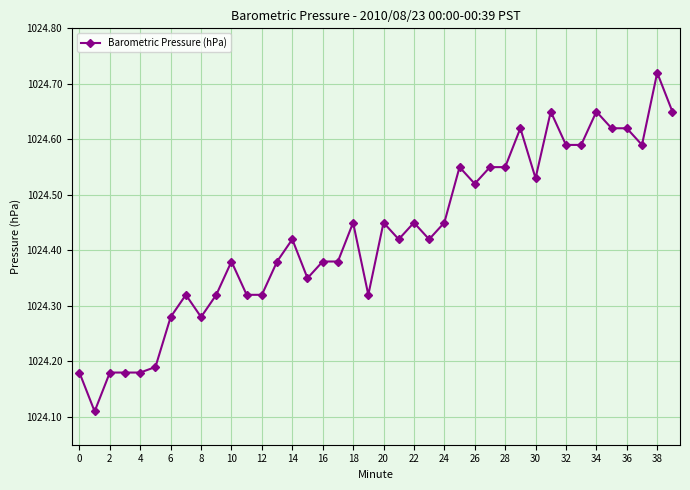

True or false: the data has more than 2 interior local peaks.

True